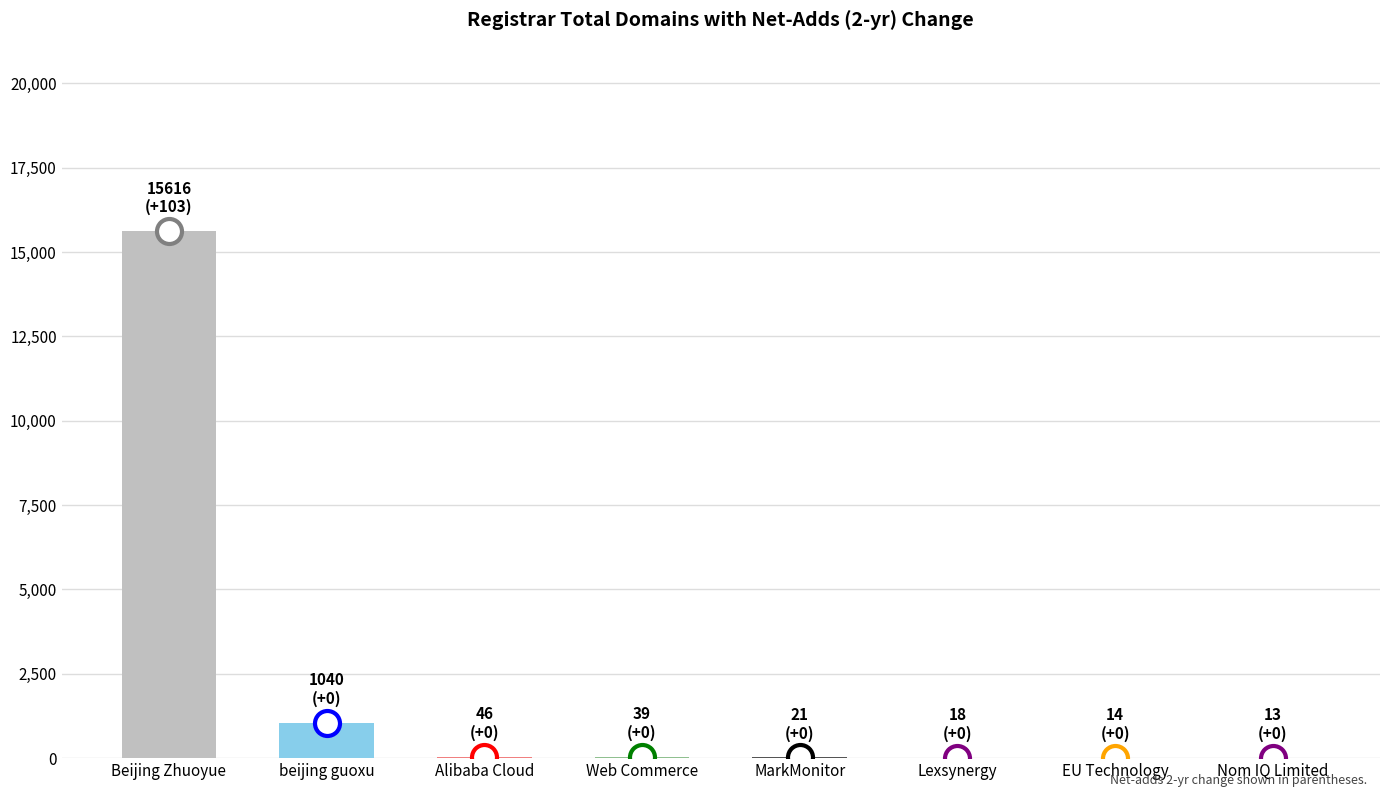

Which category has the highest value across all series?

Beijing Zhuoyue